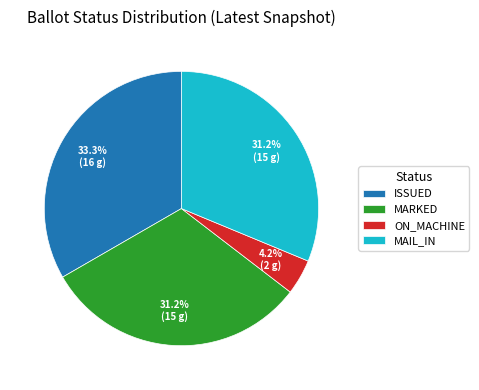

What percentage do ISSUED and ON_MACHINE together represent?

37.5%